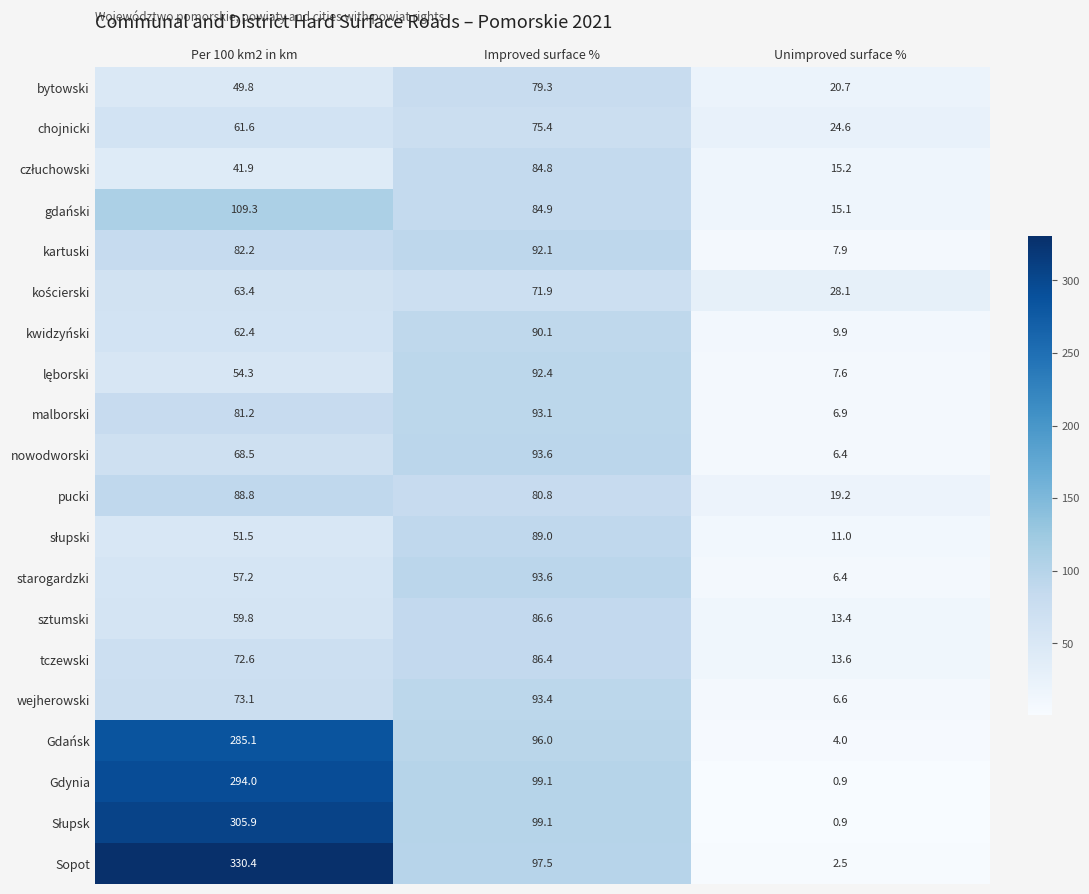

True or false: bytowski has a value of 49.8 at Per 100 km2 in km.

True